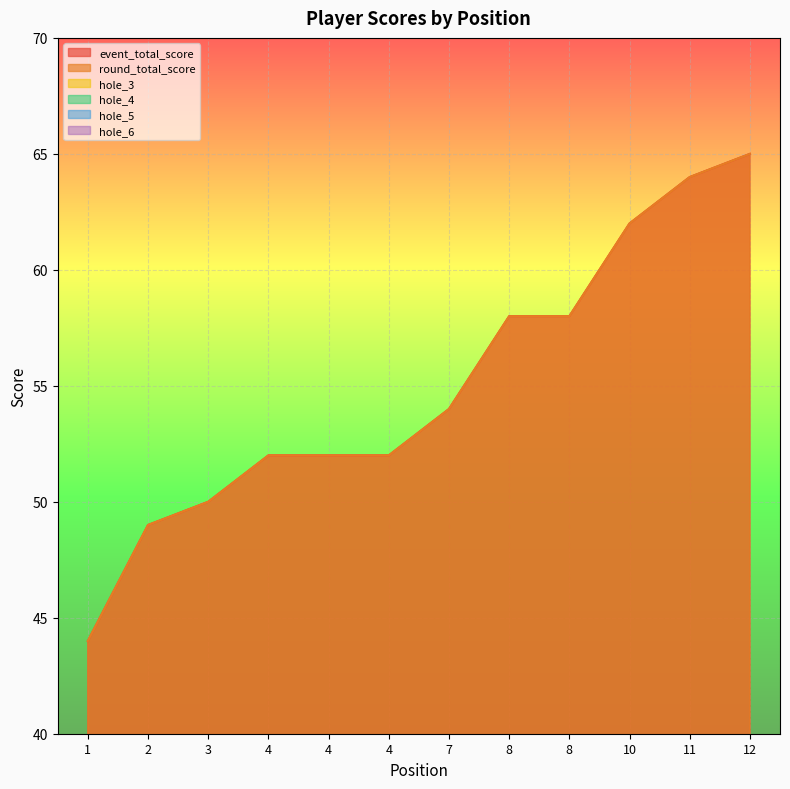

At which label does event_total_score reach its minimum?

1